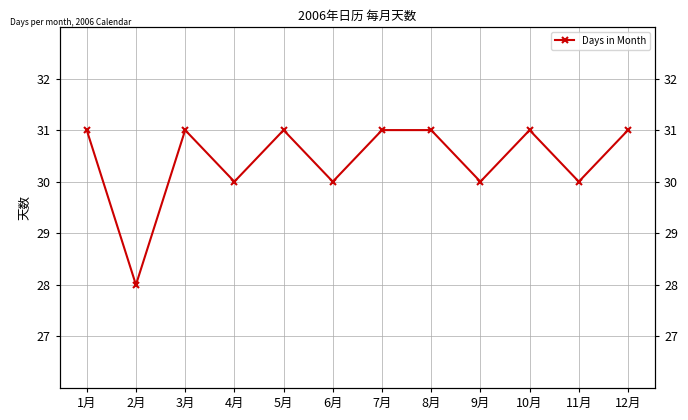

What is the difference between the second highest and minimum values?

3